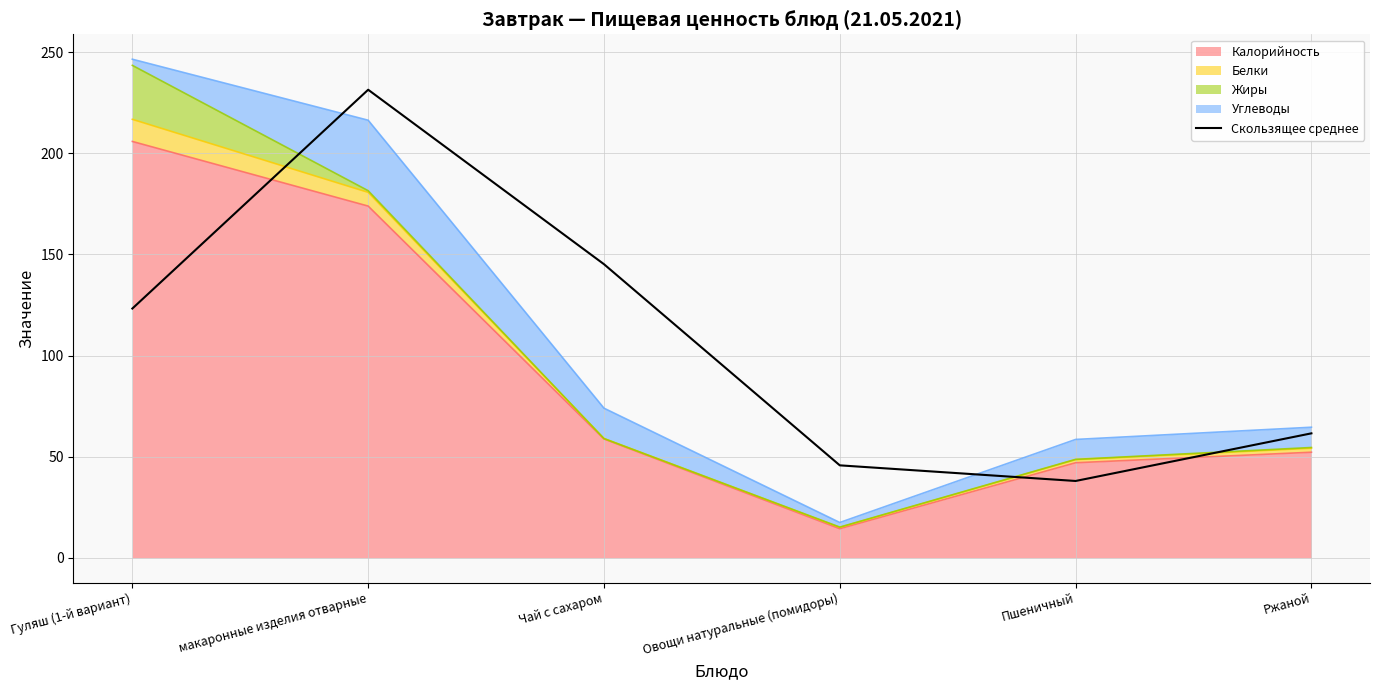

How many values are below 123?

3